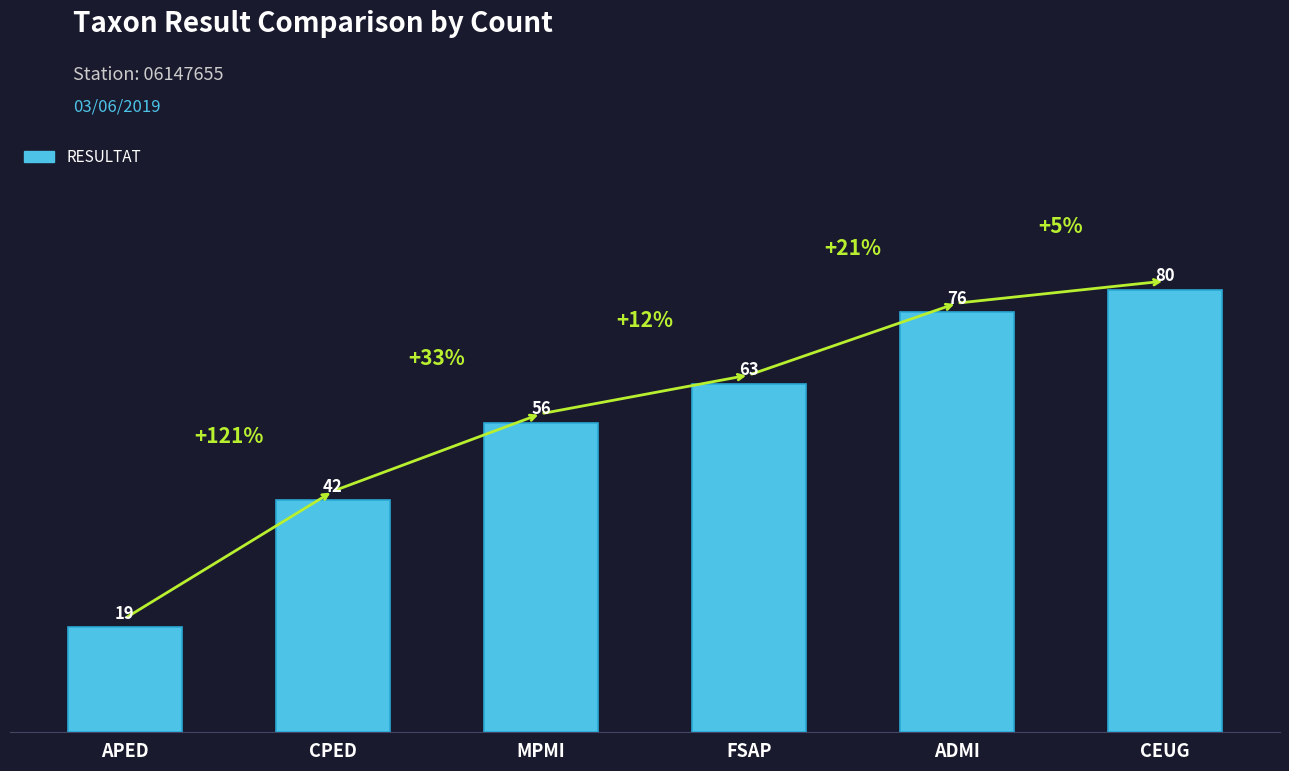

What is the change in value from CPED to MPMI?

+14